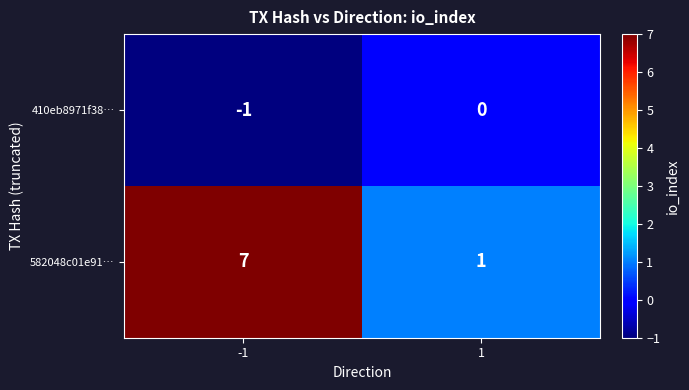

At which category is the sum across all series the highest?

-1